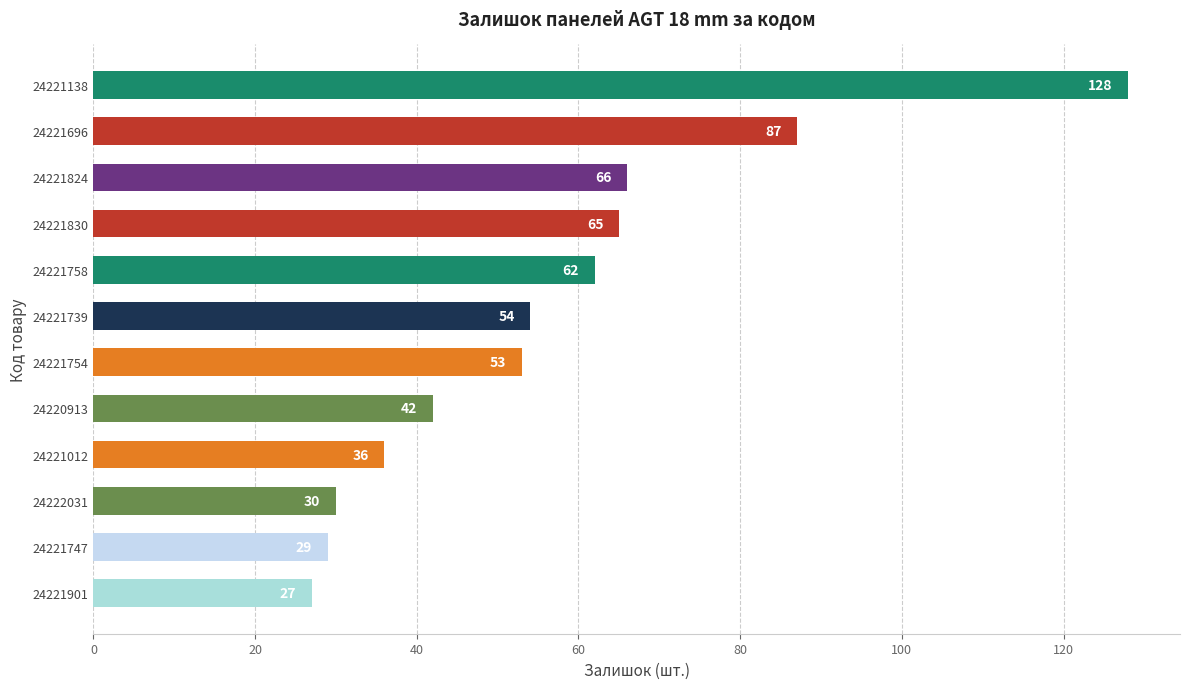

Reading bottom to top, what are all the values shown in this chart?

27	29	30	36	42	53	54	62	65	66	87	128